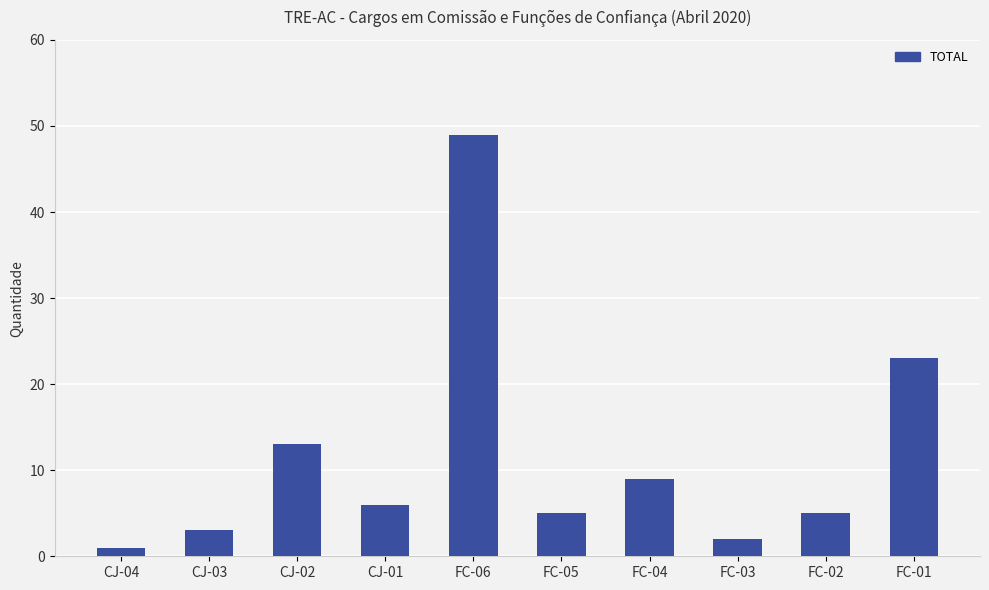

What is the smallest value displayed?

1